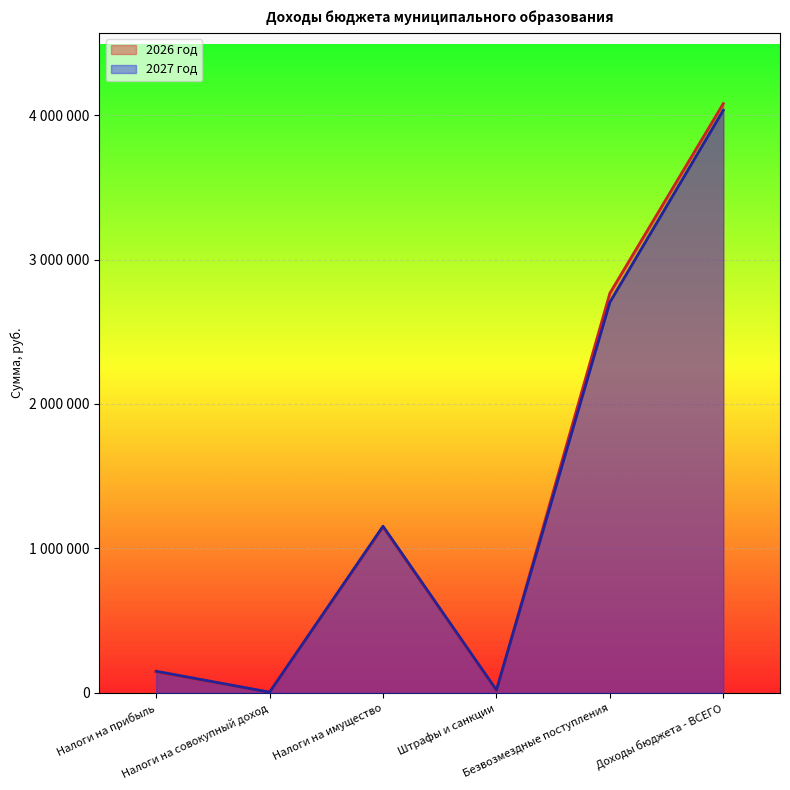

What value does the 2027 год series have at Штрафы и санкции, to the nearest 50?

20000